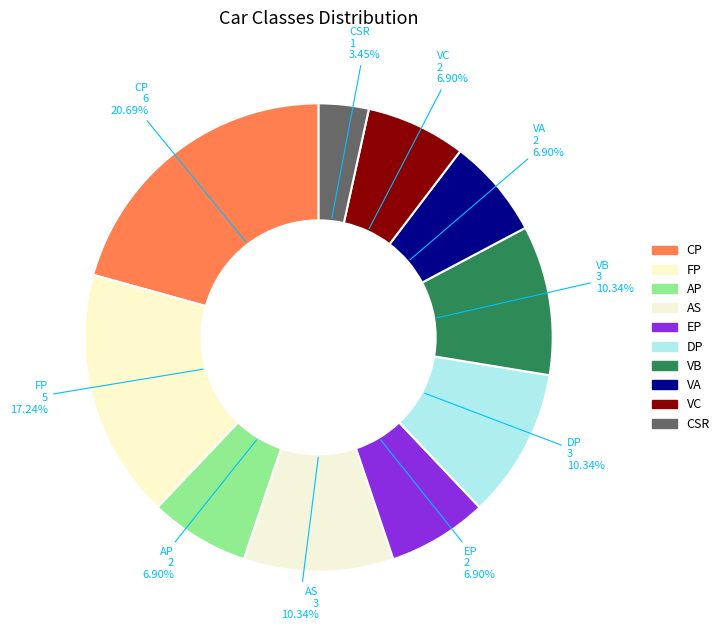

Is it true that CSR is 3% of the pie?

True